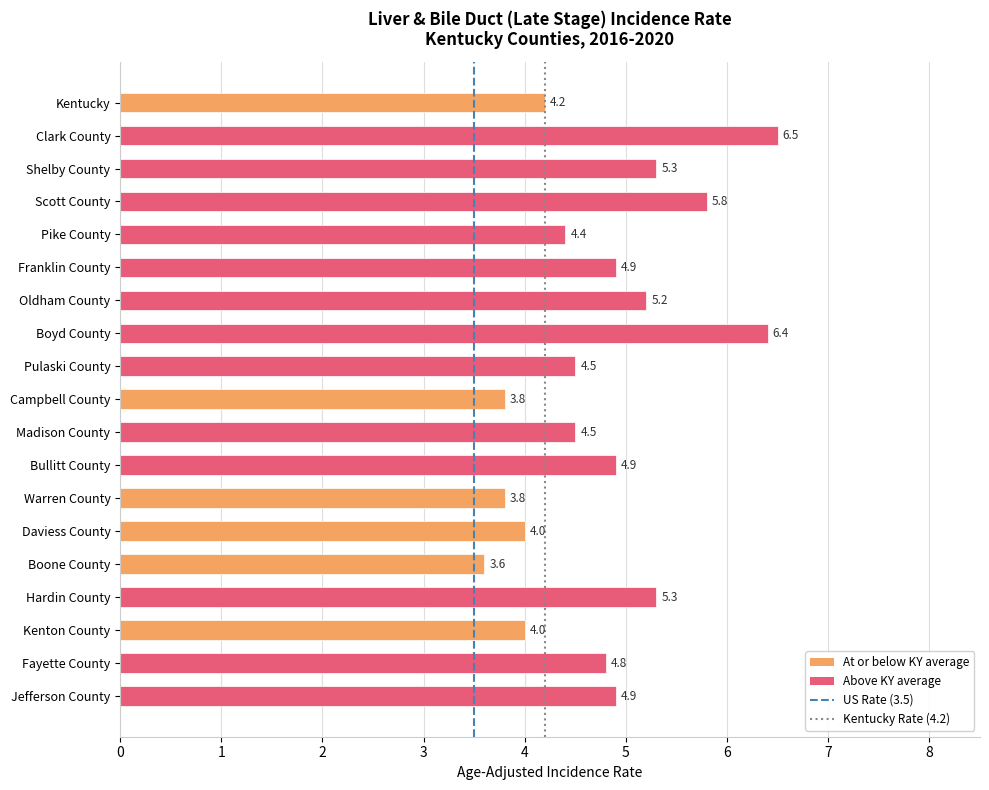

Reading top to bottom, transcribe all the data shown in this chart.

4.2	6.5	5.3	5.8	4.4	4.9	5.2	6.4	4.5	3.8	4.5	4.9	3.8	4.0	3.6	5.3	4.0	4.8	4.9